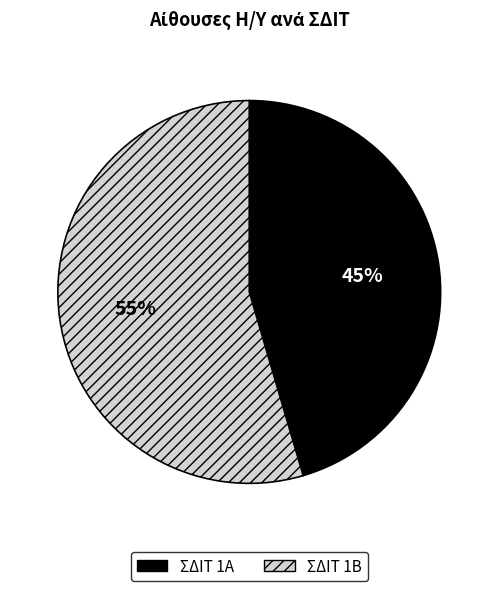

Rank the categories by value from highest to lowest.

ΣΔΙΤ 1Β, ΣΔΙΤ 1Α